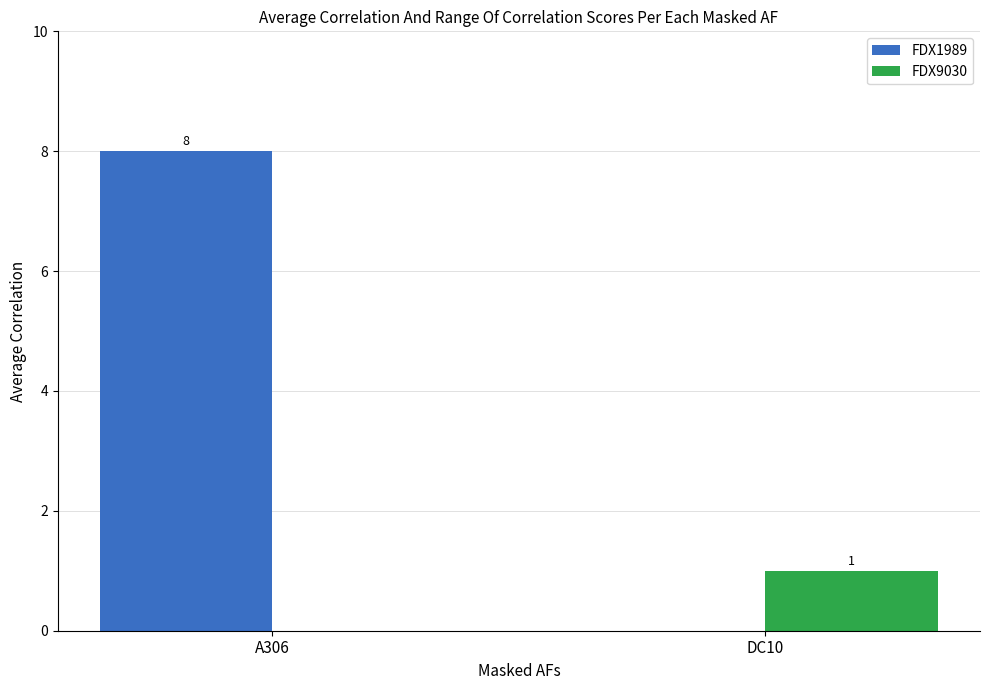

Reading right to left, extract all data points from this chart.

FDX1989: 0	8
FDX9030: 1	0